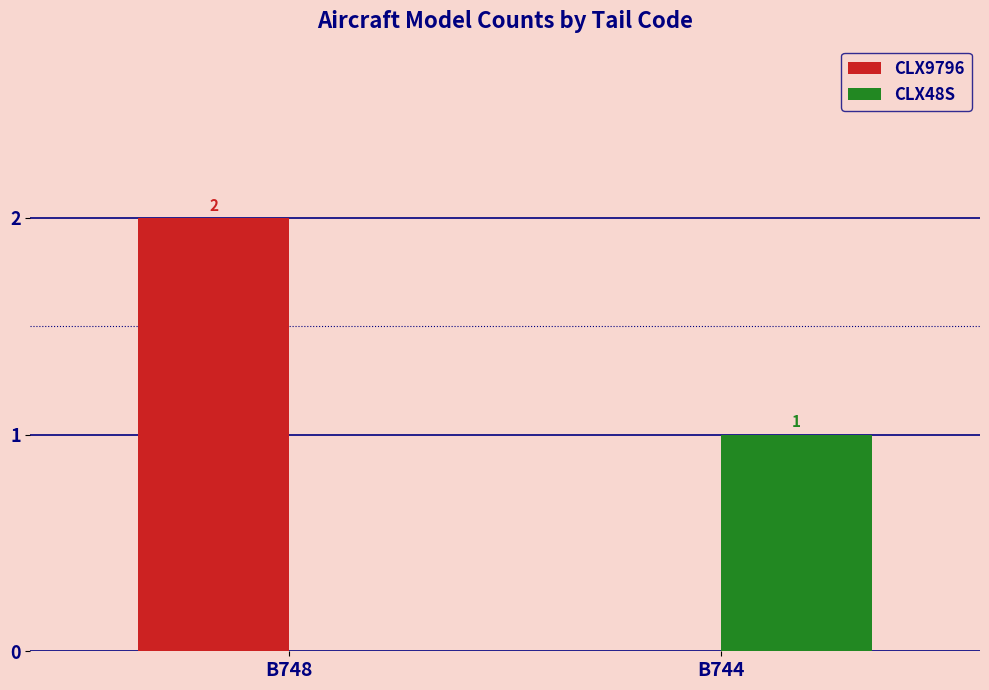

What is the total value across all series at B744?

1